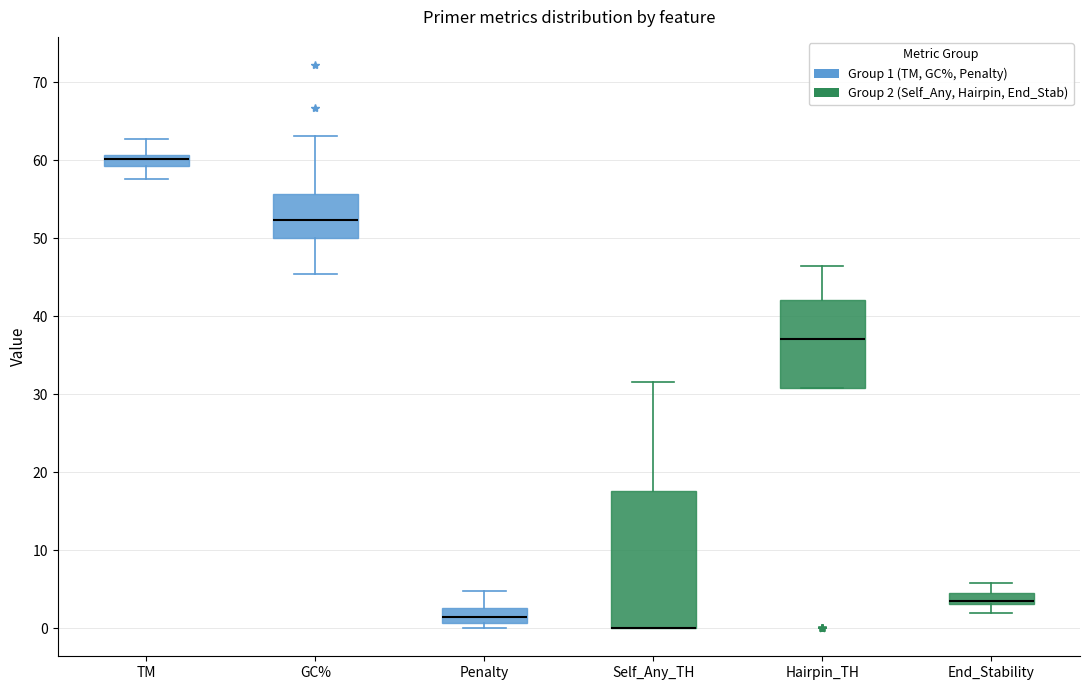

Where is the lower edge of the box for End_Stability on the y-axis? The values are not printed on the chart, so give them approximately, as read against the axis.

3